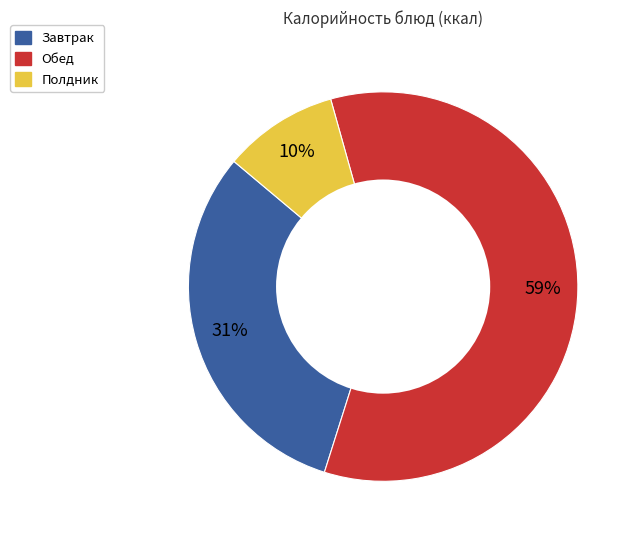

To the nearest percent, what is the average slice percentage?

33%